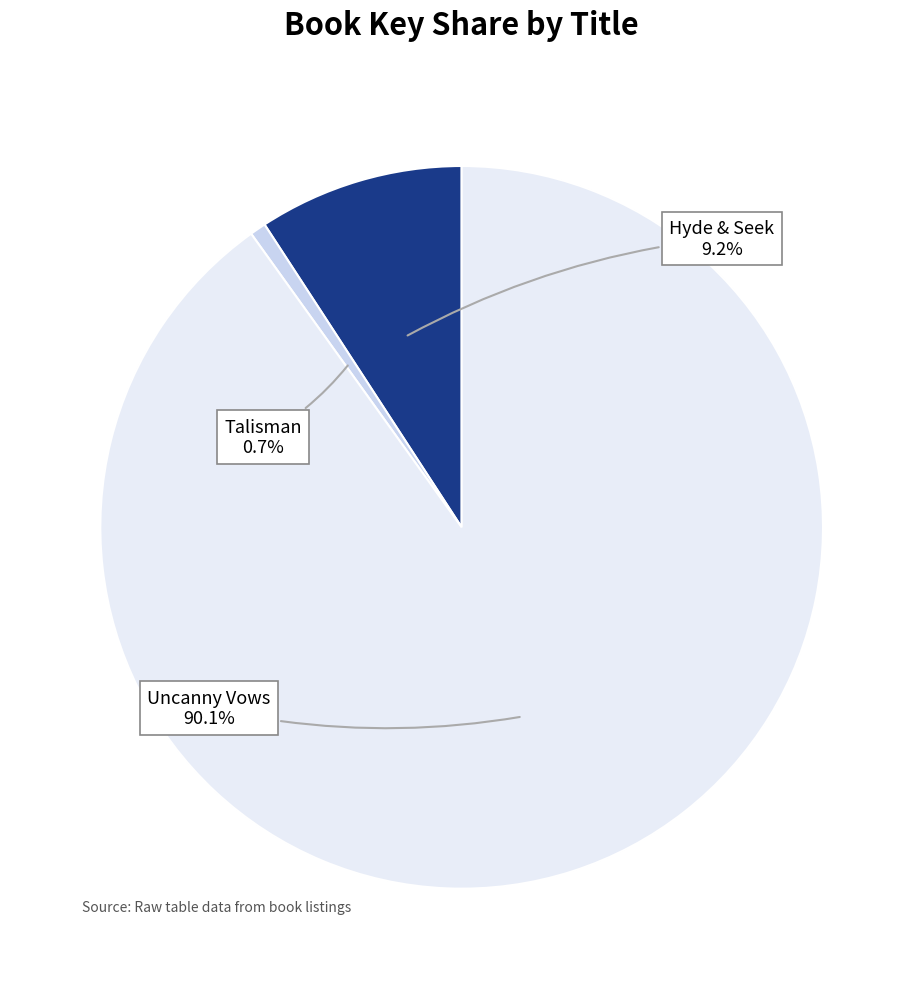

How many slices are in this pie chart?

3